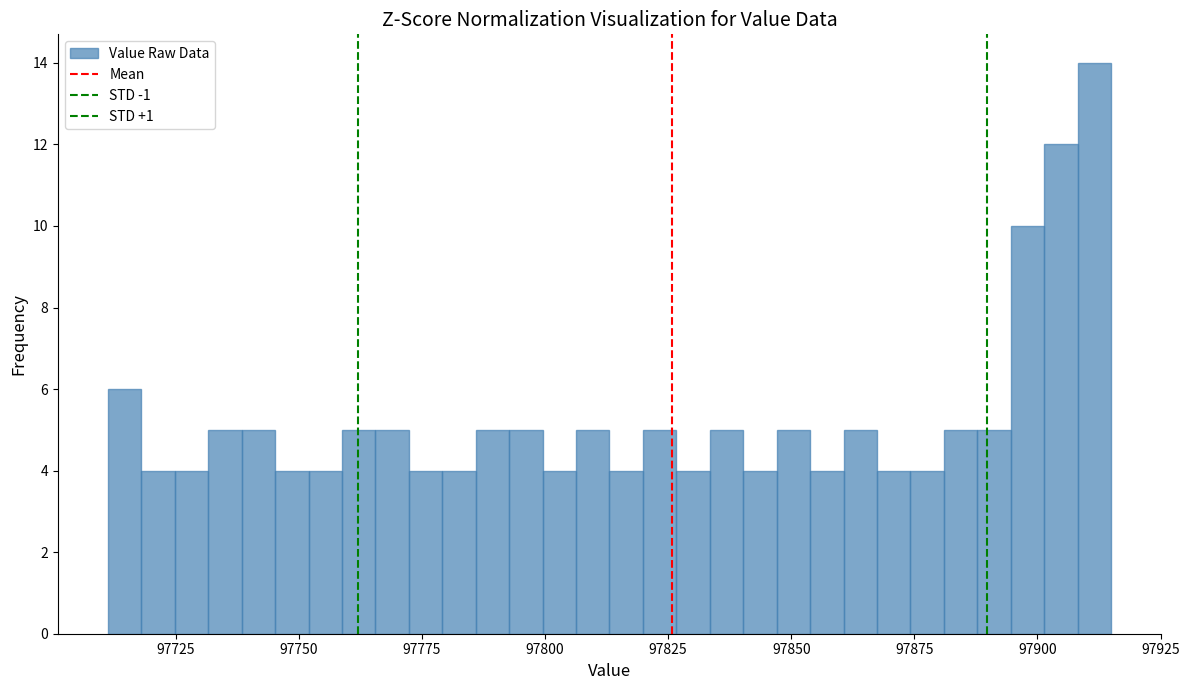

Read against the x-axis, roughly where is the centre of the tallest bar?

97910